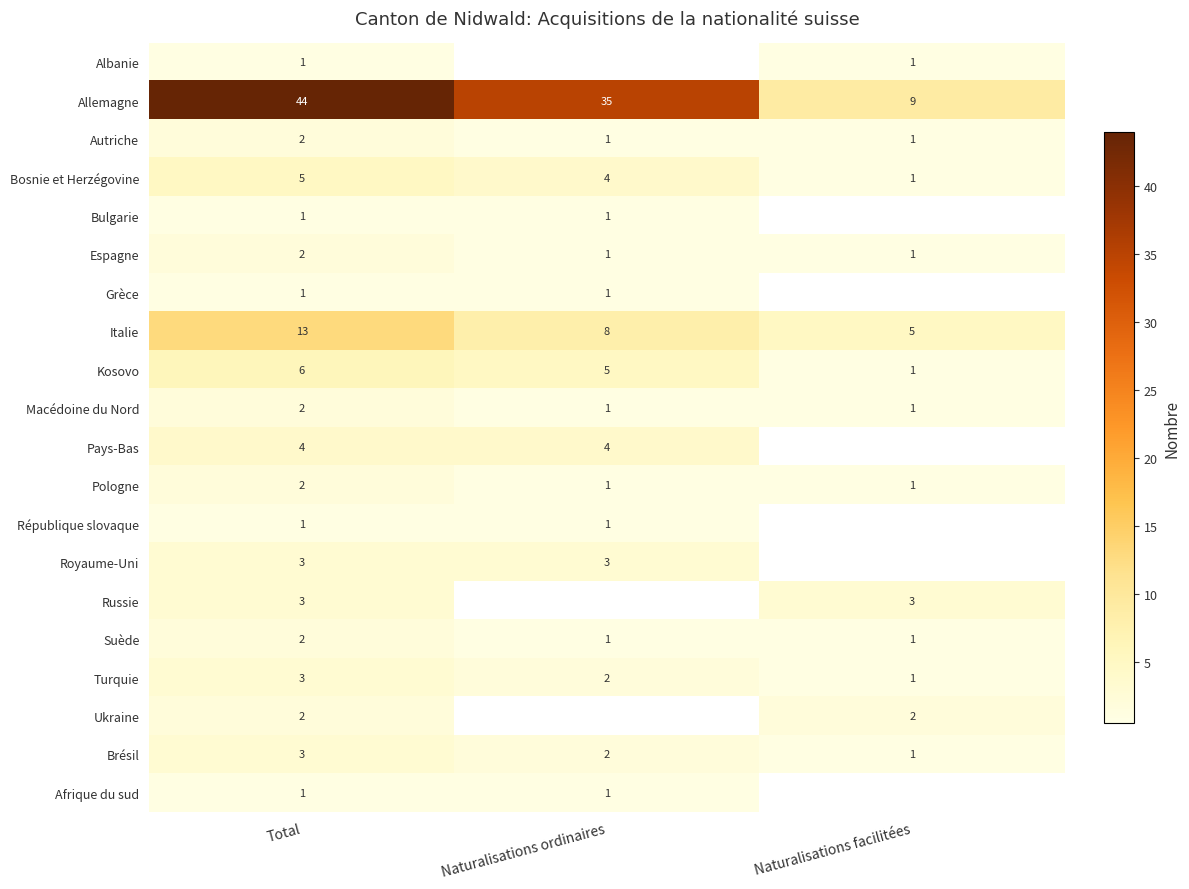

Count the number of categories in the chart.

3